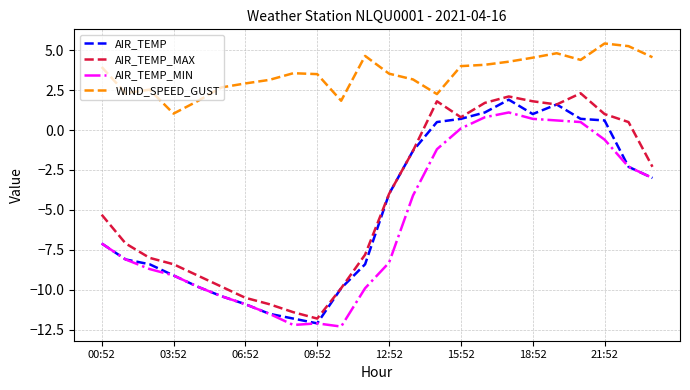

True or false: WIND_SPEED_GUST and AIR_TEMP_MAX intersect in this chart.

False